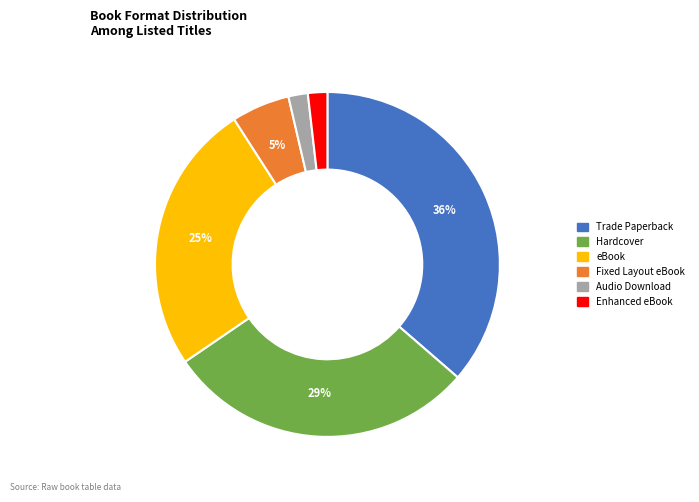

To the nearest percent, what portion does Audio Download represent?

2%